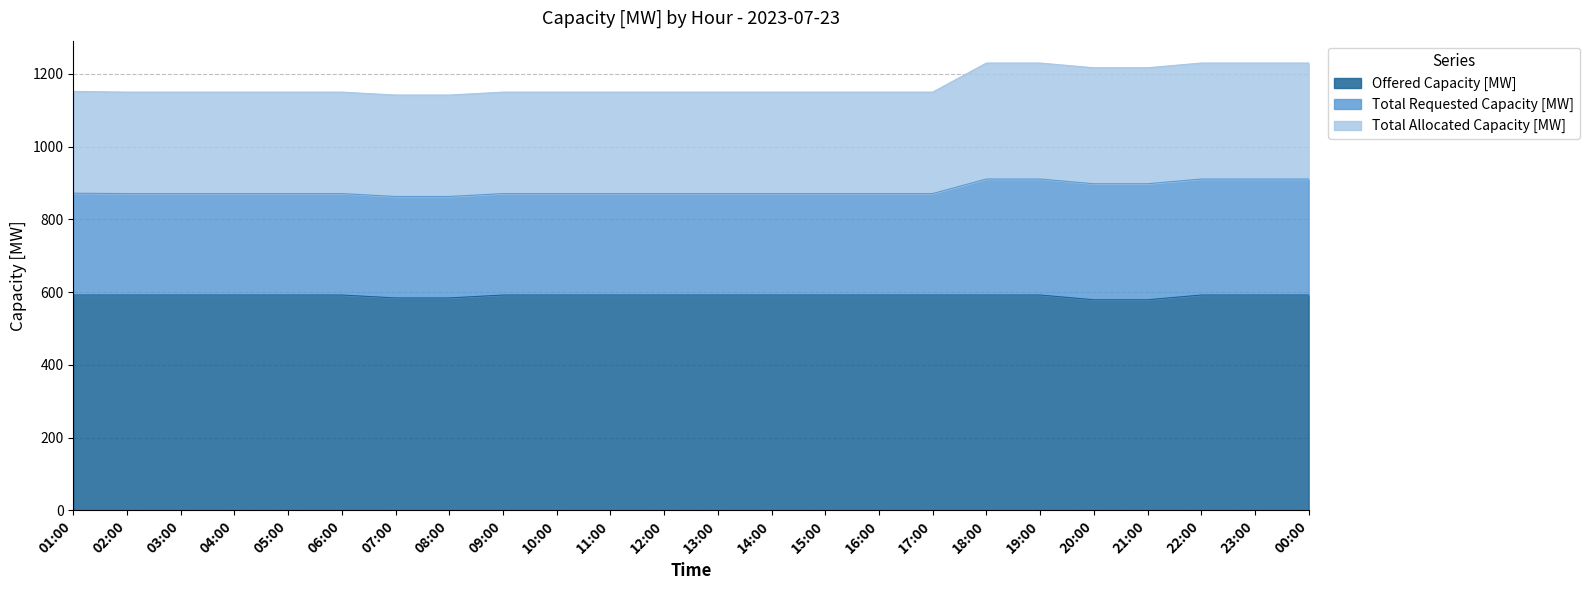

Rank the categories by Offered Capacity [MW] value from highest to lowest.

01:00, 02:00, 03:00, 04:00, 05:00, 06:00, 09:00, 10:00, 11:00, 12:00, 13:00, 14:00, 15:00, 16:00, 17:00, 18:00, 19:00, 22:00, 23:00, 00:00, 07:00, 08:00, 20:00, 21:00